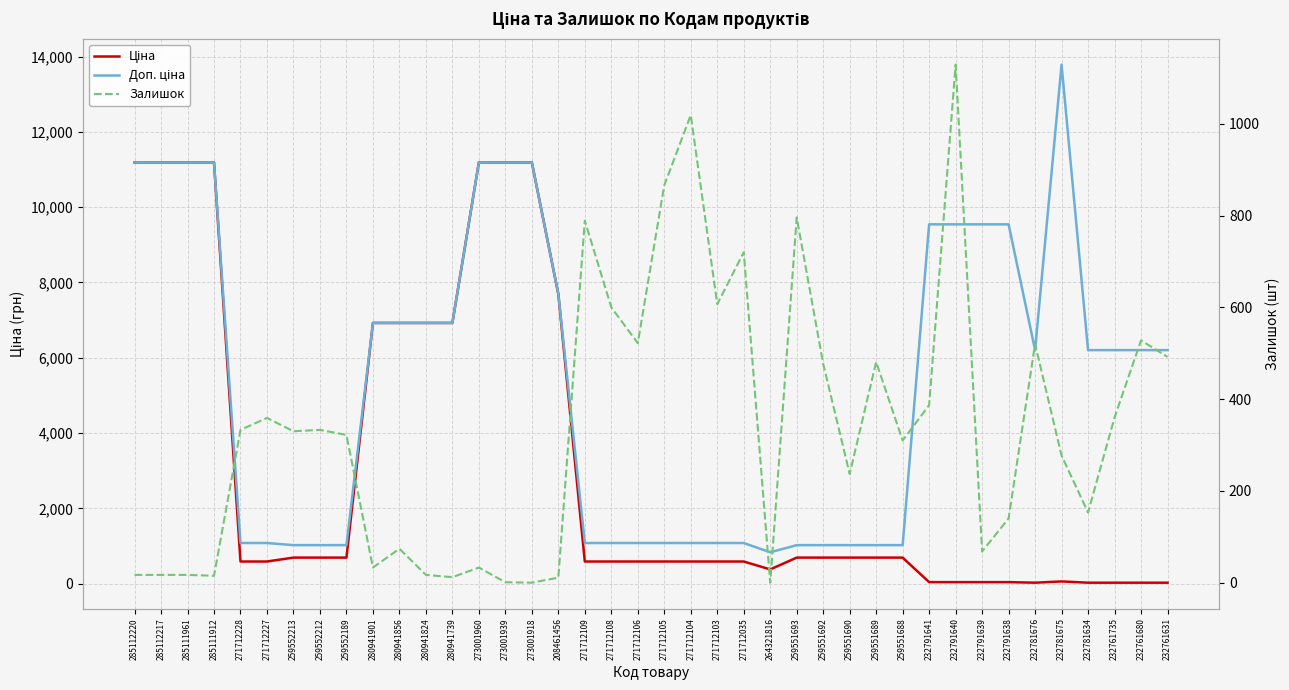

Rank the categories by Доп. ціна value from highest to lowest.

232781675, 285112220, 285112217, 285111961, 285111912, 273001960, 273001939, 273001918, 232791641, 232791640, 232791639, 232791638, 208461456, 280941901, 280941856, 280941824, 280941739, 232781676, 232781634, 232761735, 232761680, 232761631, 271712228, 271712227, 271712109, 271712108, 271712106, 271712105, 271712104, 271712103, 271712035, 259552213, 259552212, 259552189, 259551693, 259551692, 259551690, 259551689, 259551688, 264321816